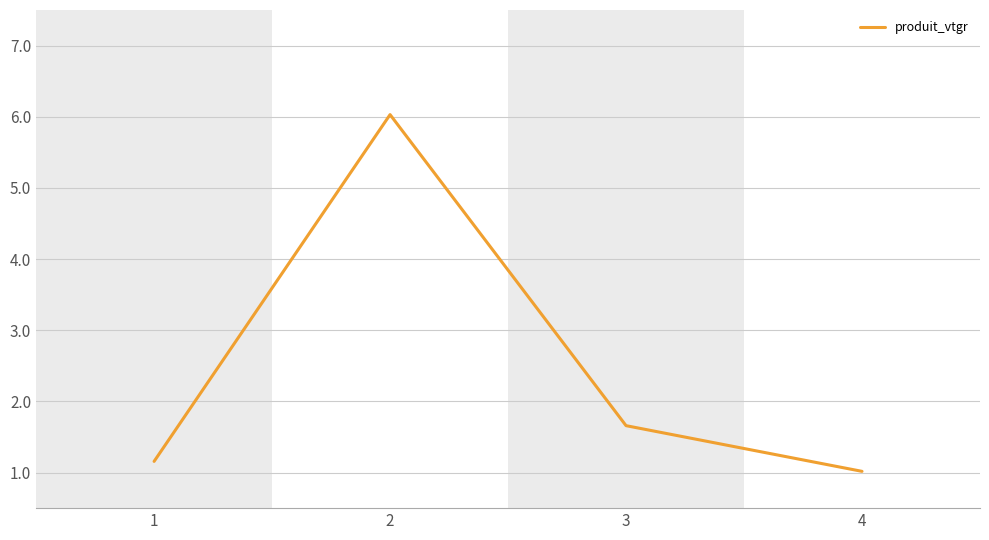

What is the difference between the maximum and minimum values?

5.0